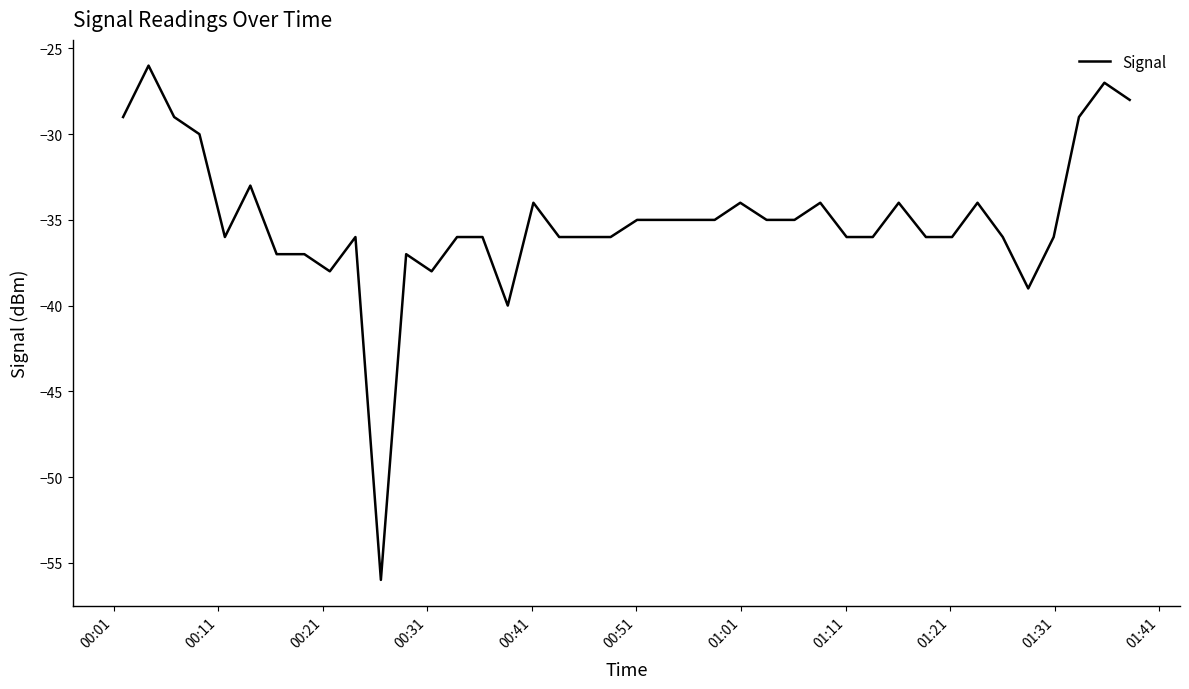

What is the minimum value shown in the chart?

-56